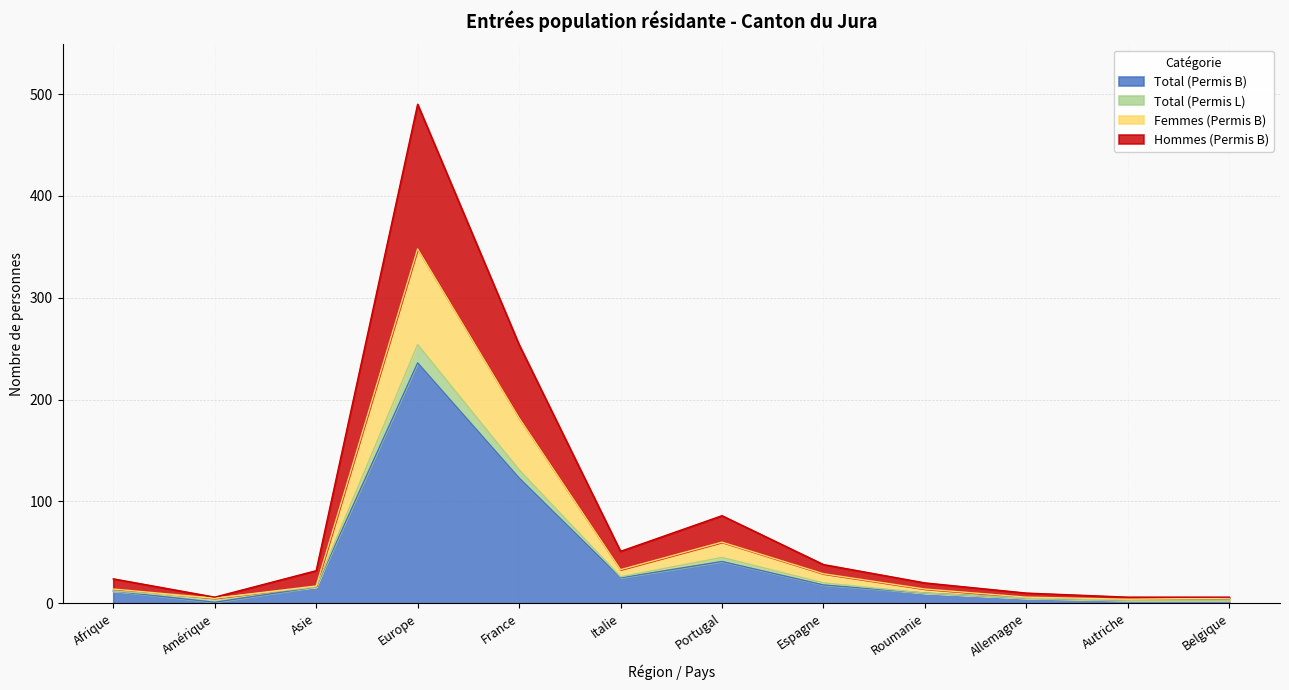

What is the value of the Total (Permis B) point at the 9th from the left?

10